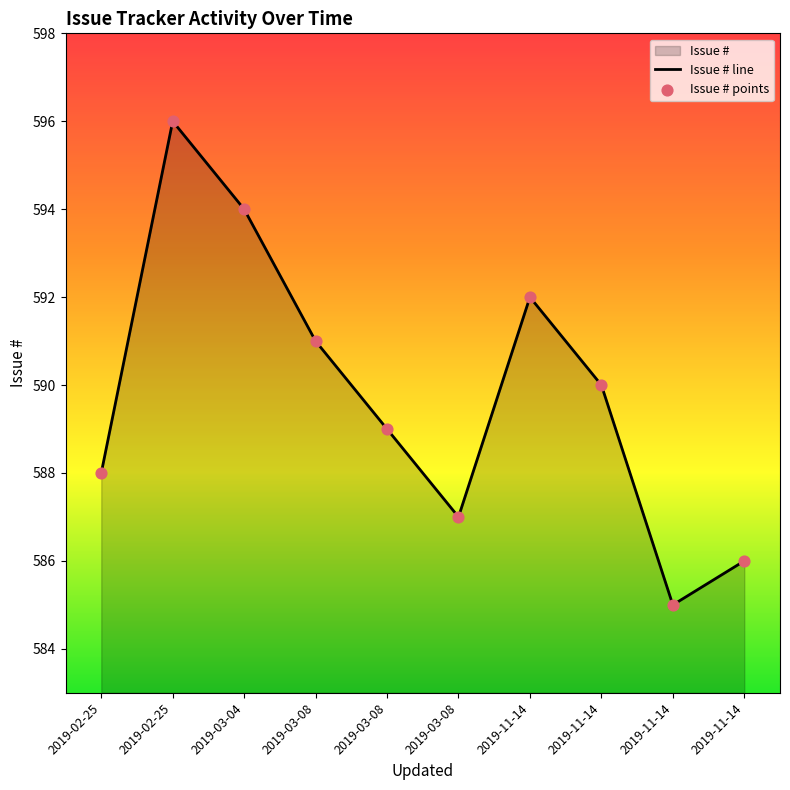

What is the ratio of the value at 2019-02-25 to the value at 2019-11-14?

1.0